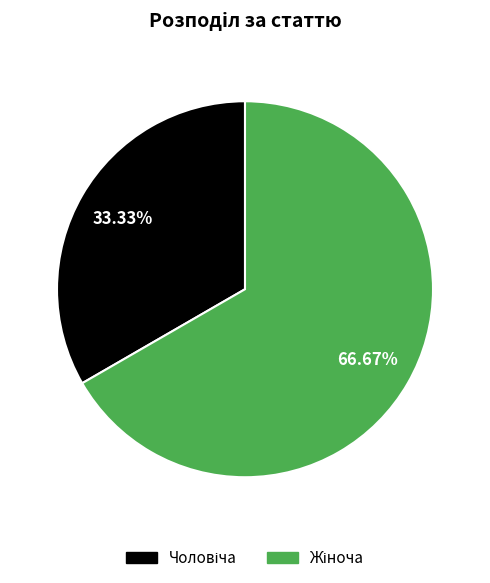

Is there any slice that represents more than half of the pie?

Yes